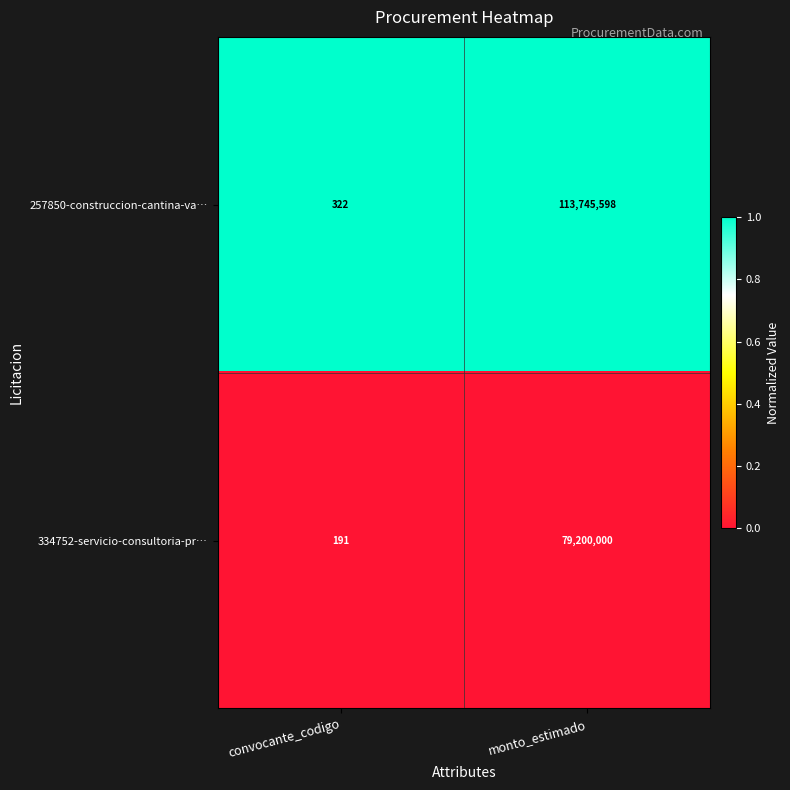

Between convocante_codigo and monto_estimado, which series saw the biggest shift?

257850-construccion-cantina-va…